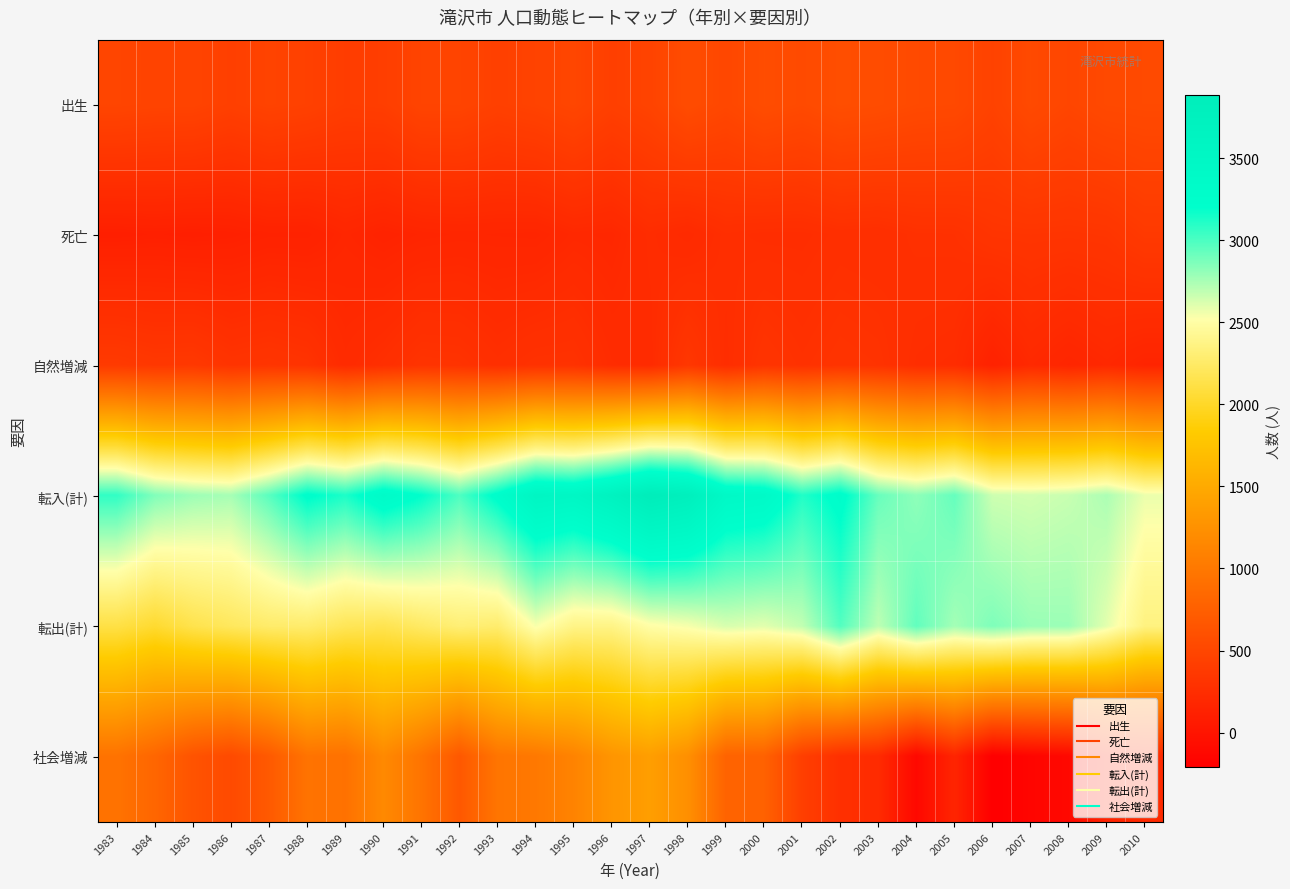

Reading left to right, list all the values displayed in this chart.

出生: 1983=487	1984=472	1985=470	1986=433	1987=465	1988=444	1989=404	1990=415	1991=478	1992=479	1993=439	1994=462	1995=497	1996=432	1997=471	1998=558	1999=508	2000=566	2001=537	2002=578	2003=562	2004=534	2005=526	2006=458	2007=534	2008=492	2009=528	2010=534
死亡: 1983=110	1984=118	1985=111	1986=120	1987=138	1988=136	1989=177	1990=149	1991=167	1992=175	1993=172	1994=169	1995=201	1996=193	1997=242	1998=213	1999=260	2000=248	2001=248	2002=267	2003=261	2004=283	2005=285	2006=321	2007=326	2008=321	2009=328	2010=371
自然増減: 1983=377	1984=354	1985=359	1986=313	1987=327	1988=308	1989=227	1990=266	1991=311	1992=304	1993=267	1994=293	1995=296	1996=239	1997=229	1998=345	1999=248	2000=318	2001=289	2002=311	2003=301	2004=251	2005=241	2006=137	2007=208	2008=171	2009=200	2010=163
転入(計): 1983=3069	1984=2856	1985=2780	1986=2755	1987=2963	1988=3230	1989=3126	1990=3339	1991=3202	1992=2992	1993=3249	1994=3545	1995=3495	1996=3671	1997=3888	1998=3782	1999=3417	2000=3376	2001=3112	2002=3258	2003=2923	2004=2820	2005=2930	2006=2654	2007=2641	2008=2669	2009=2741	2010=2574
転出(計): 1983=2123	1984=2037	1985=2152	1986=2217	1987=2269	1988=2277	1989=2194	1990=2165	1991=2244	1992=2314	1993=2281	1994=2542	1995=2383	1996=2380	1997=2508	1998=2546	1999=2628	2000=2600	2001=2686	2002=2982	2003=2696	2004=2941	2005=2765	2006=2865	2007=2792	2008=2786	2009=2595	2010=2356
社会増減: 1983=946	1984=819	1985=628	1986=538	1987=694	1988=953	1989=932	1990=1174	1991=958	1992=678	1993=968	1994=1003	1995=1112	1996=1291	1997=1380	1998=1236	1999=789	2000=776	2001=426	2002=276	2003=227	2004=-121	2005=165	2006=-211	2007=-151	2008=-117	2009=146	2010=218